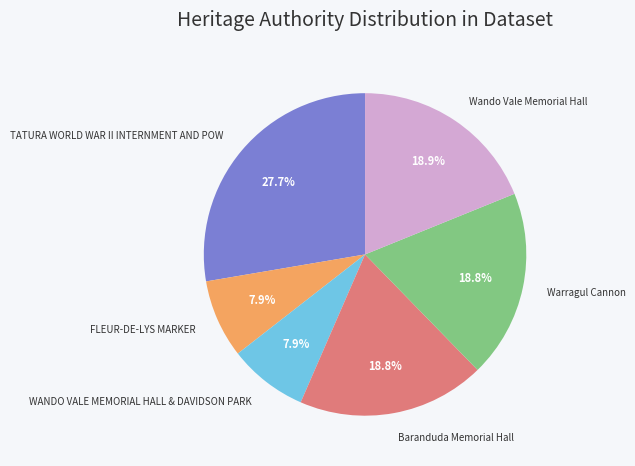

To the nearest percent, what percentage of the pie is TATURA WORLD WAR II INTERNMENT AND POW?

28%